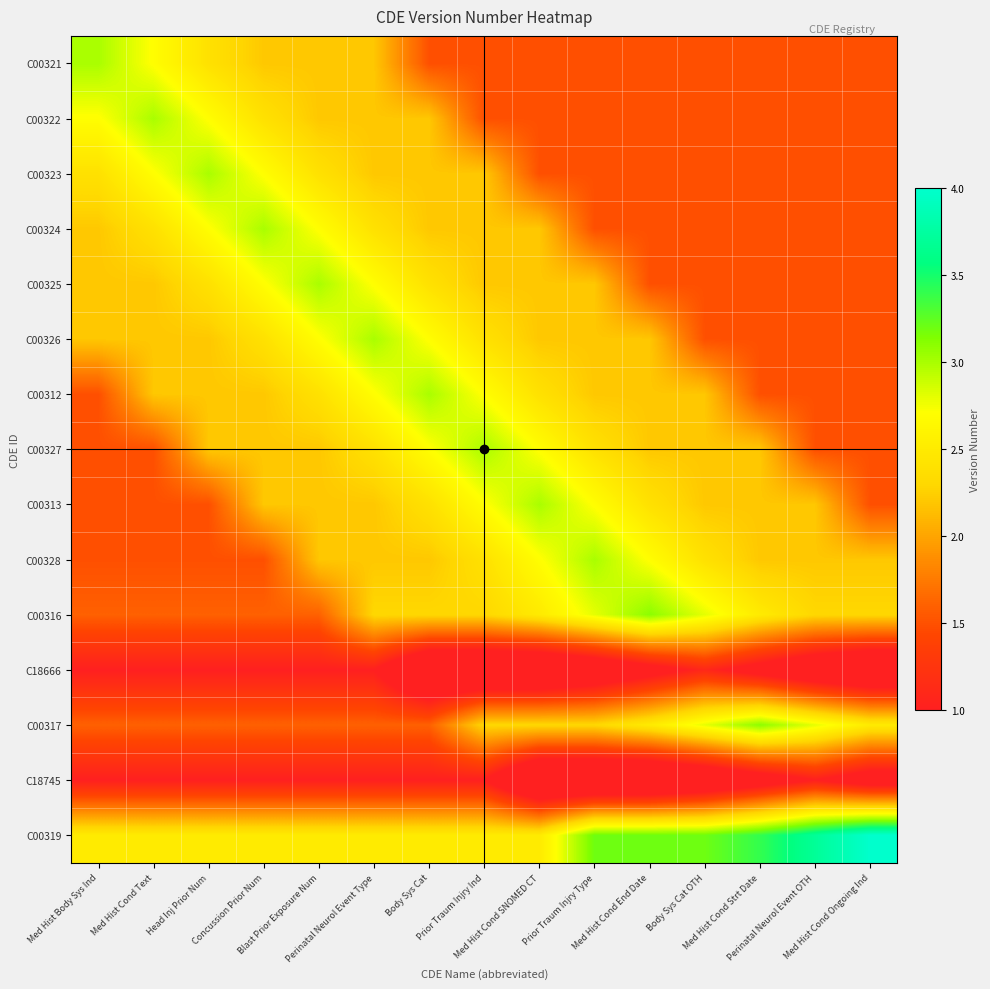

Which label corresponds to the largest value in the chart?

Med Hist Cond Ongoing Ind